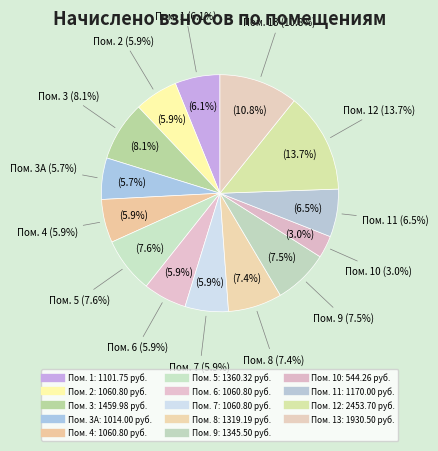

Approximately how many times larger is the value at 10 compared to 4?

0.5